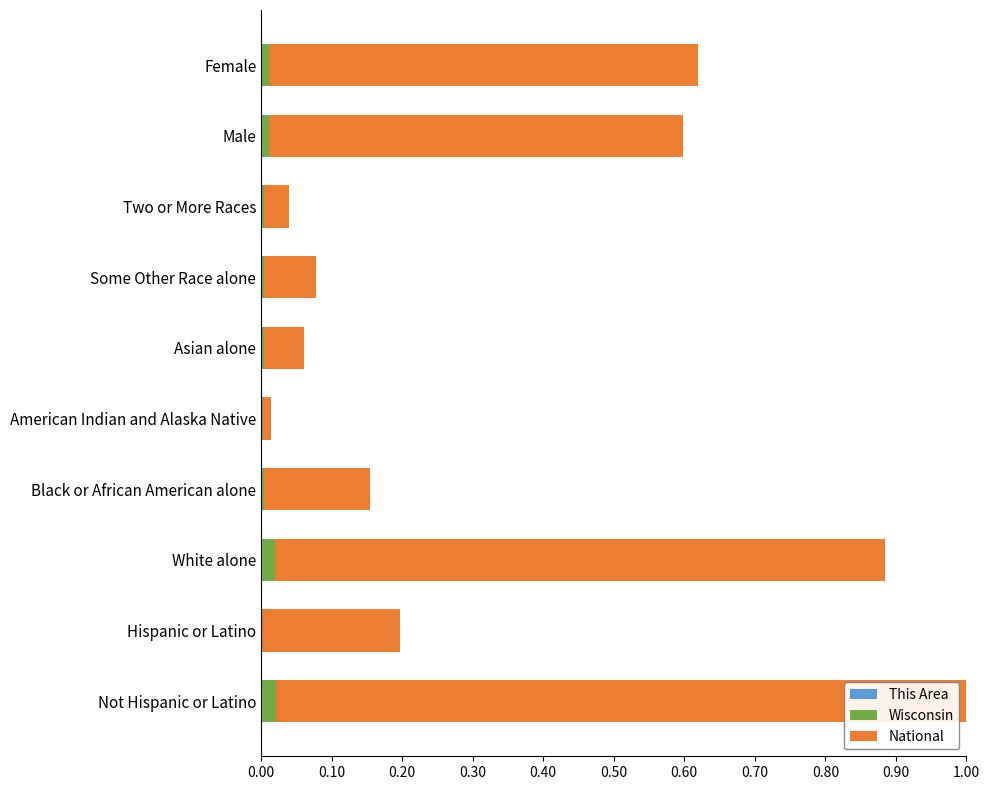

Between White alone and Some Other Race alone, which series saw the biggest shift?

National